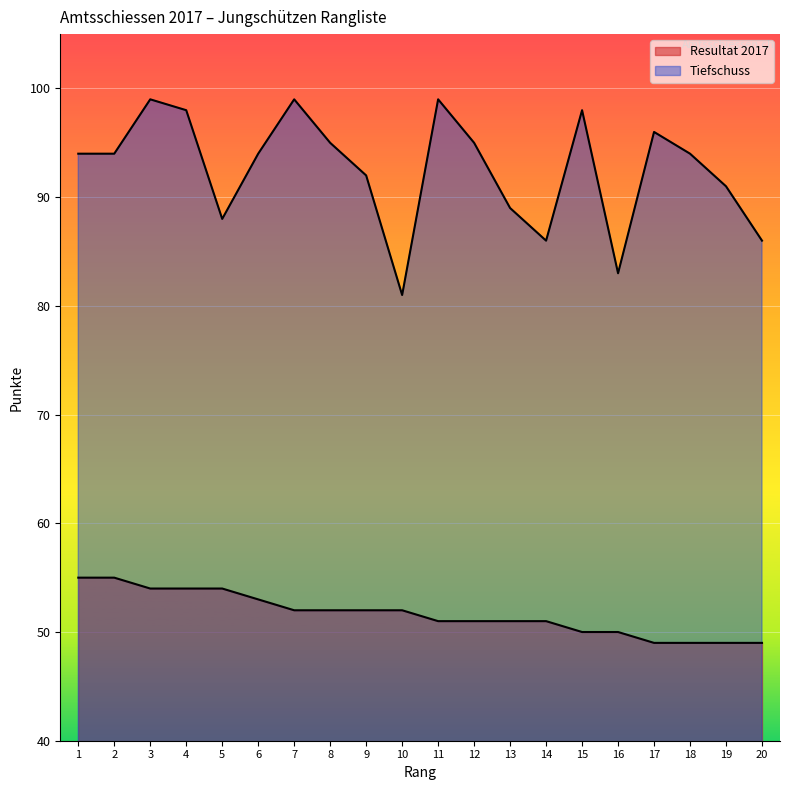

True or false: Tiefschuss has a value of 23 at 8.

False